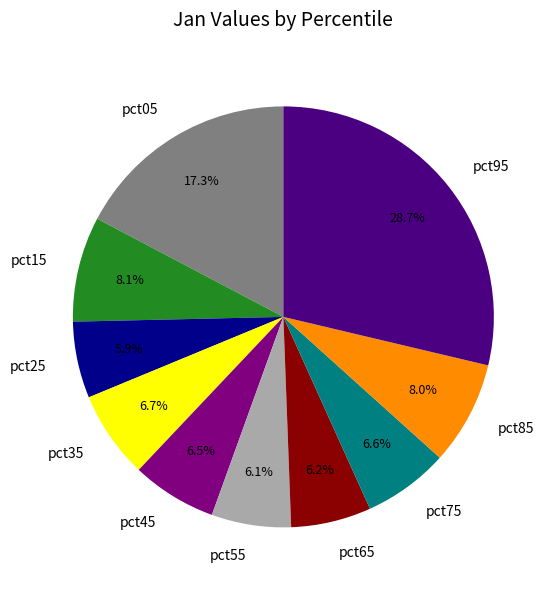

Is it true that pct25 is 6% of the pie?

True